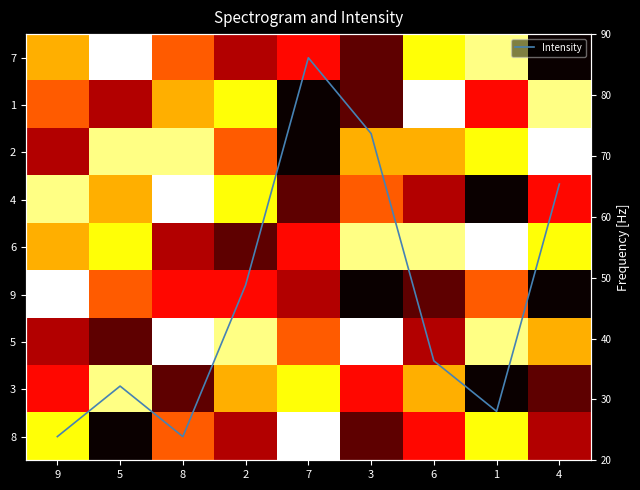

Which category has the highest value in the 7 series?

5